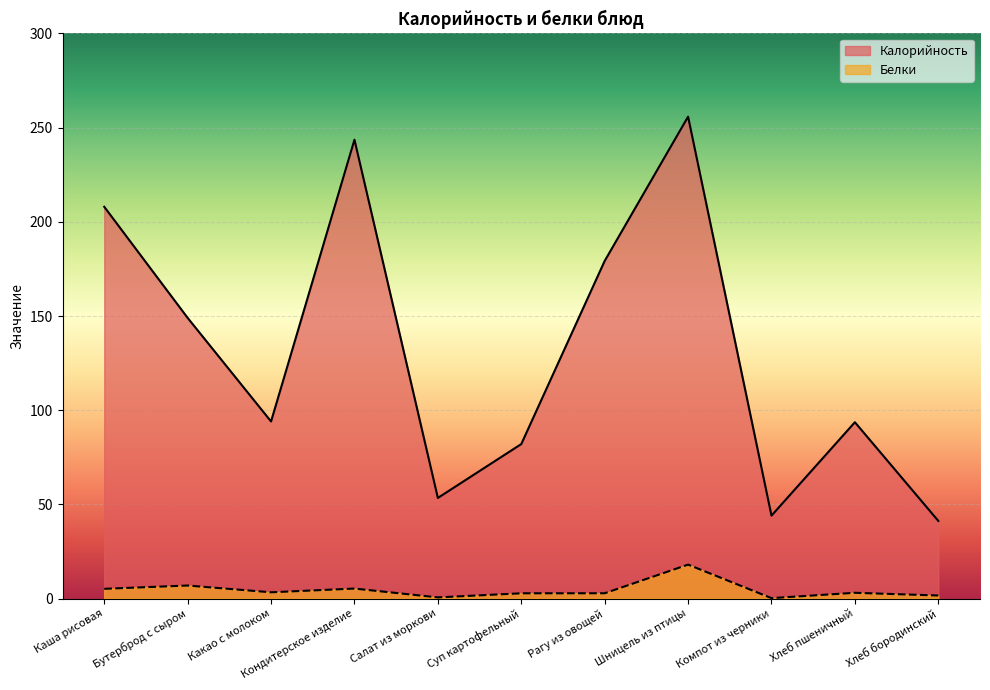

Between Каша рисовая and Шницель из птицы, which series saw the biggest shift?

Калорийность